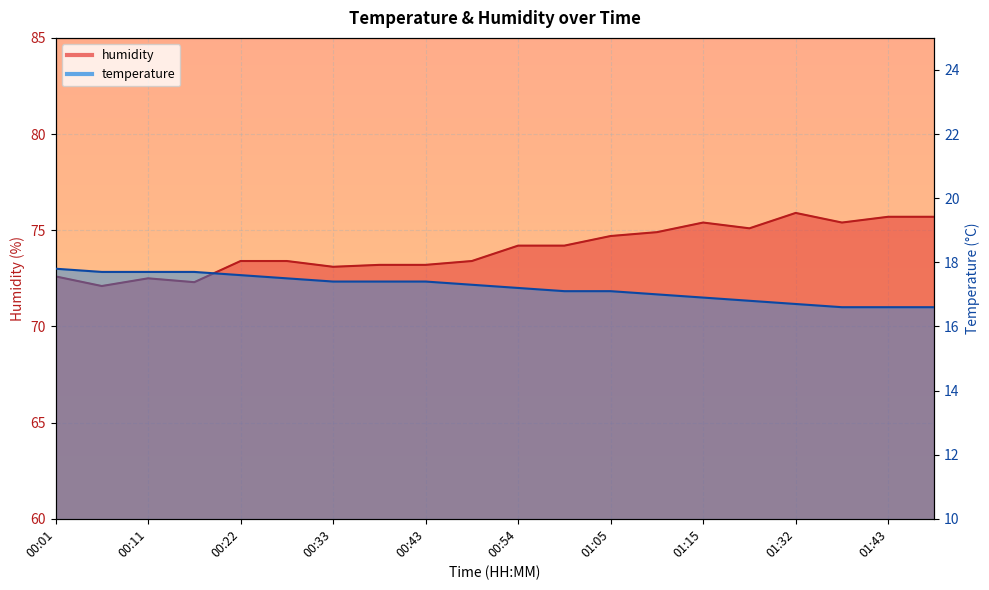

Reading left to right, transcribe all the data shown in this chart.

temperature: 00:01=17.8	00:06=17.7	00:11=17.7	00:17=17.7	00:22=17.6	00:27=17.5	00:33=17.4	00:38=17.4	00:43=17.4	00:49=17.3	00:54=17.2	00:59=17.1	01:05=17.1	01:10=17.0	01:15=16.9	01:27=16.8	01:32=16.7	01:37=16.6	01:43=16.6	01:48=16.6
humidity: 00:01=72.6	00:06=72.1	00:11=72.5	00:17=72.3	00:22=73.4	00:27=73.4	00:33=73.1	00:38=73.2	00:43=73.2	00:49=73.4	00:54=74.2	00:59=74.2	01:05=74.7	01:10=74.9	01:15=75.4	01:27=75.1	01:32=75.9	01:37=75.4	01:43=75.7	01:48=75.7